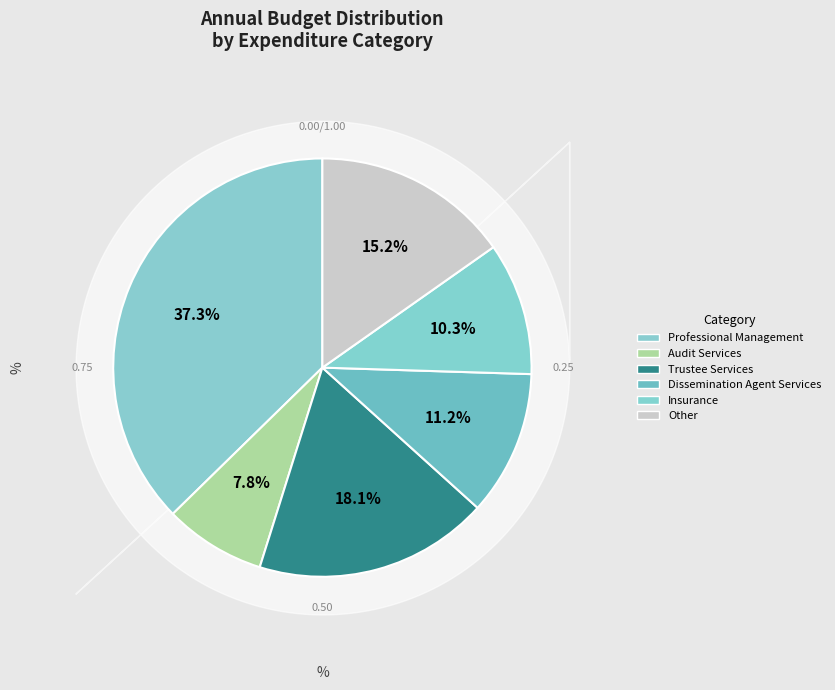

What is the largest slice in the pie chart?

Professional Management